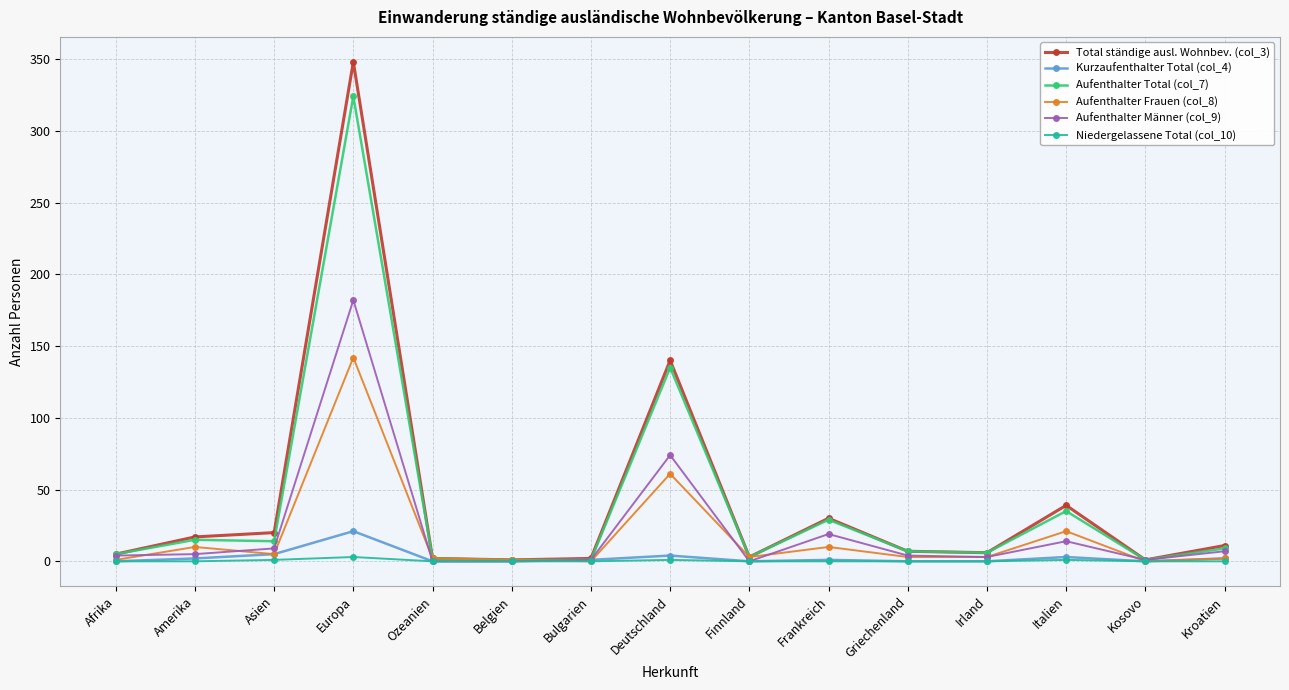

The value of Aufenthalter Männer (col_9) at Frankreich is 7. True or false?

False